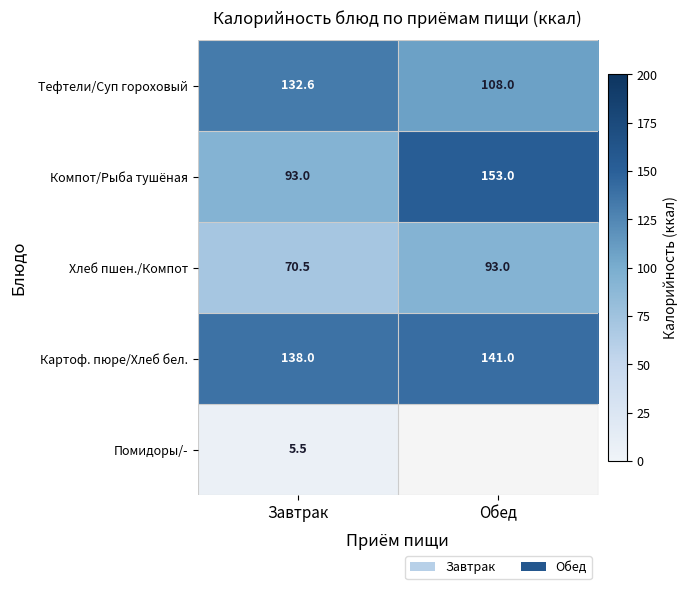

Count the number of categories in the chart.

2